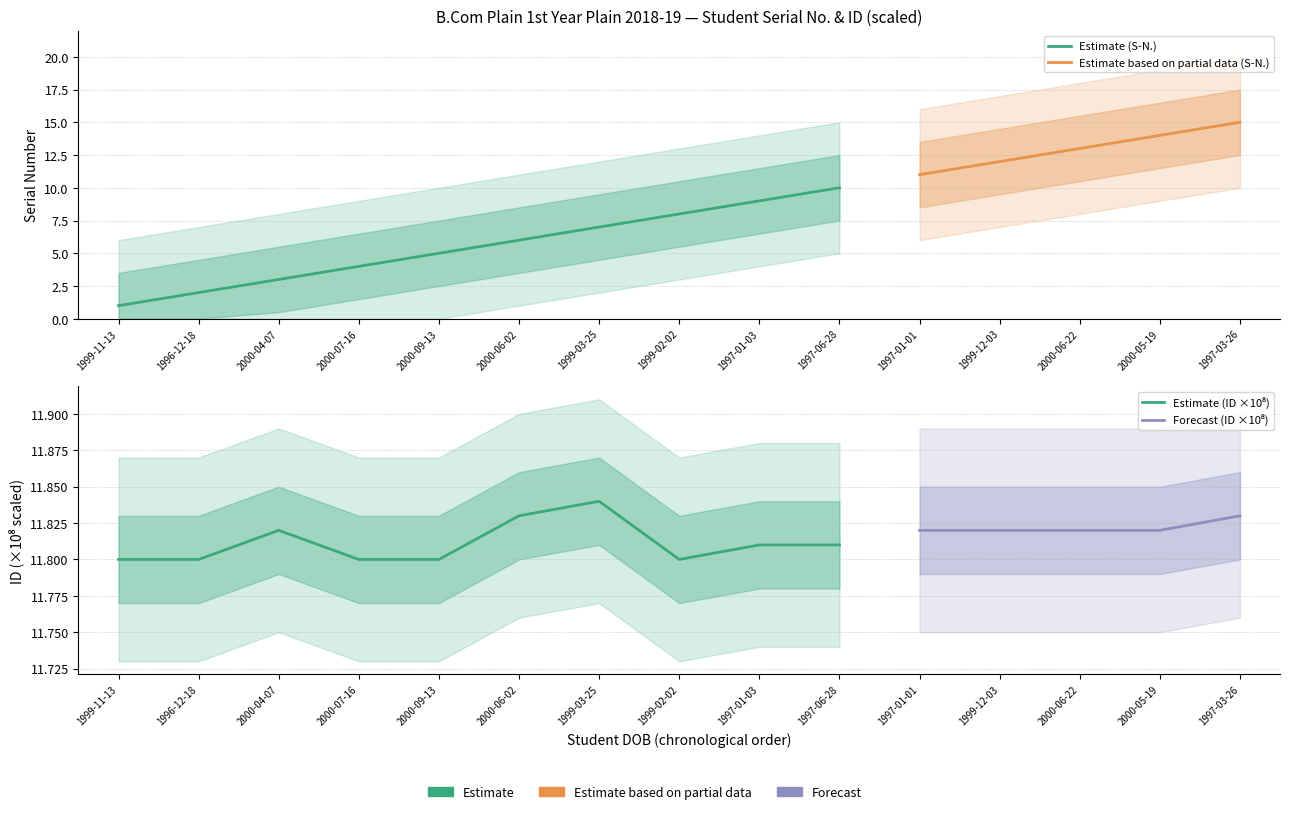

How many data points does each series have?

15